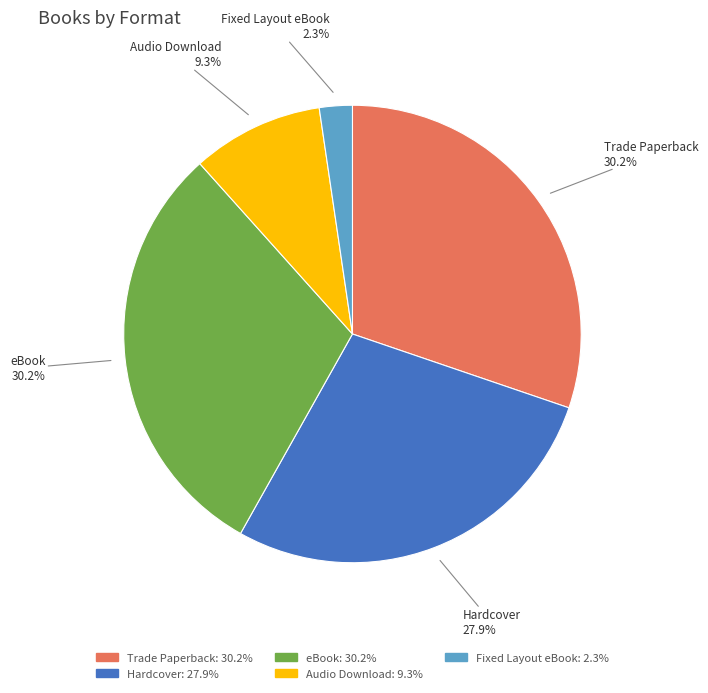

Combined, do Audio Download and Hardcover account for over 50%?

No